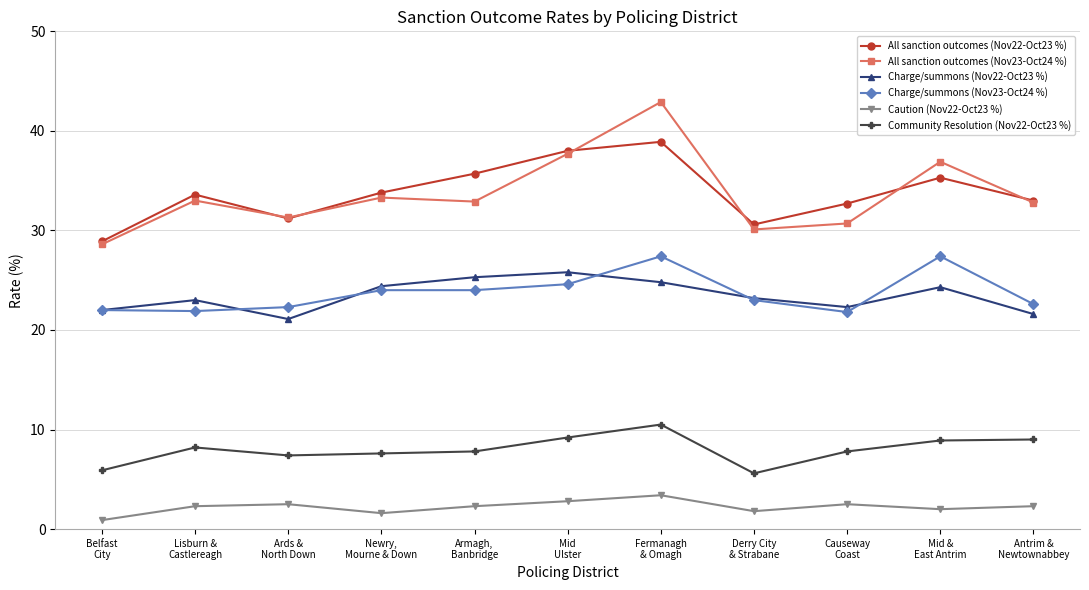

At which label does Community Resolution (Nov22-Oct23 %) first exceed 7?

Lisburn &
Castlereagh